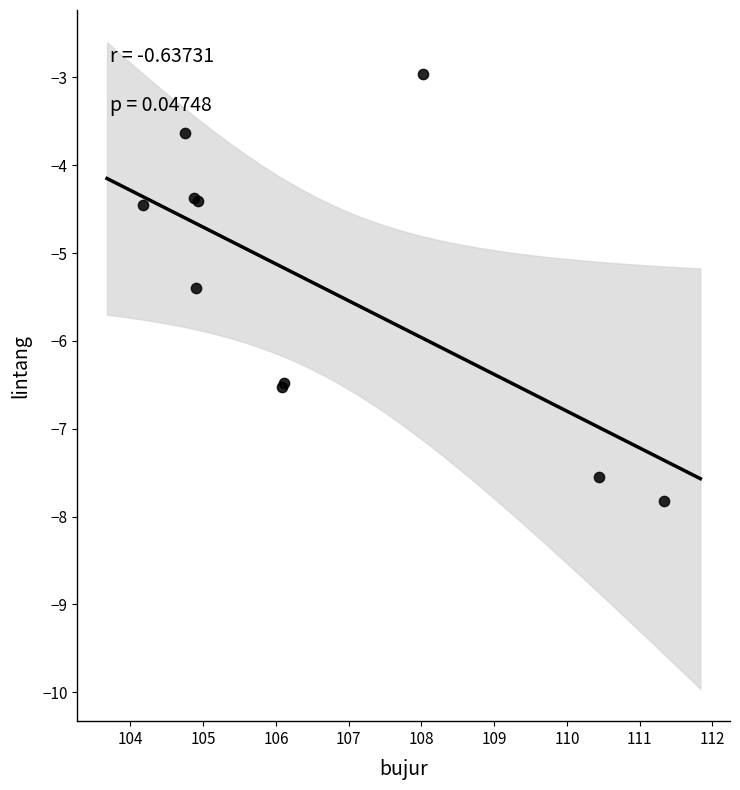

What Y value in the scatter plot is closest to -5?

-5.4